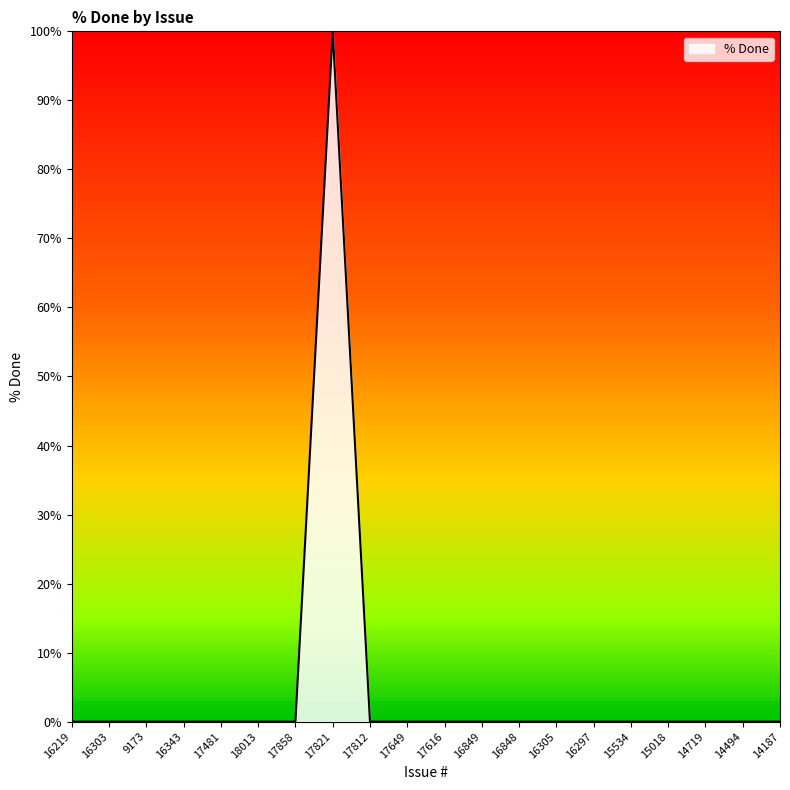

Reading left to right, transcribe all the data shown in this chart.

16219=0	16303=0	9173=0	16343=0	17481=0	18013=0	17858=0	17821=100	17812=0	17649=0	17616=0	16849=0	16848=0	16305=0	16297=0	15534=0	15018=0	14719=0	14494=0	14187=0